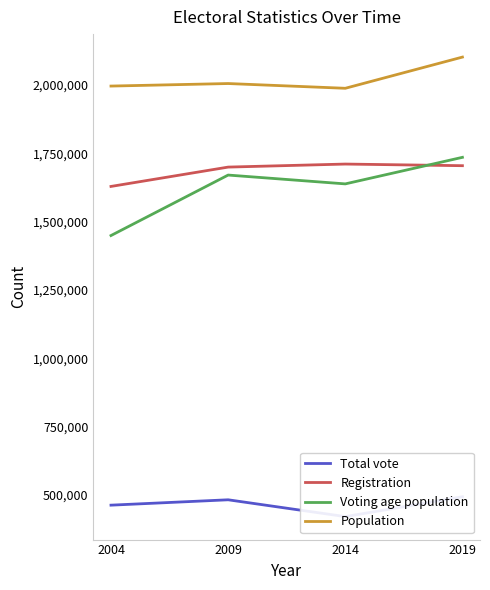

How many lines are shown in the chart?

4